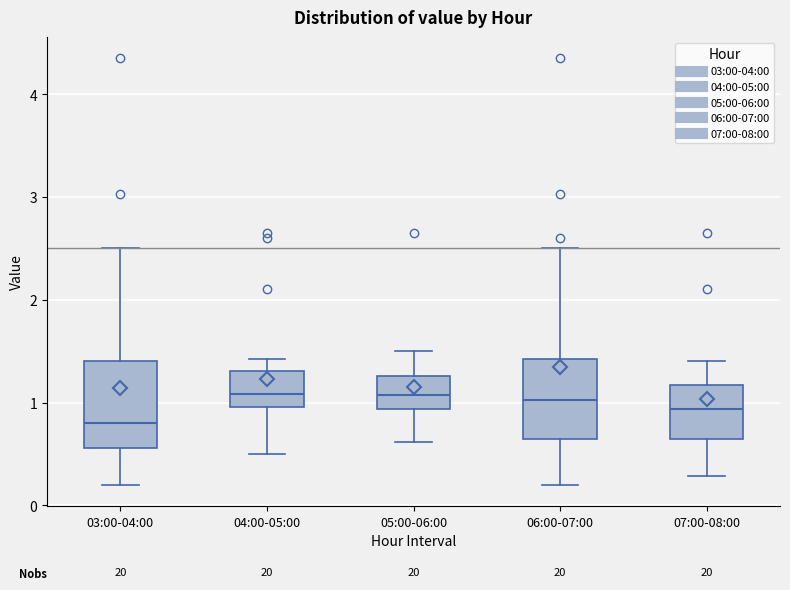

Reading left to right, read every box against the y-axis: the position of its median line, the range the box covers, and the ends of its whiskers. The values are not printed on the chart, so give them approximately, as read against the axis.

03:00-04:00: median 0.8, box 0.6 to 1.4, whiskers 0.2 to 2.5
04:00-05:00: median 1.1, box 1.0 to 1.3, whiskers 0.5 to 1.4
05:00-06:00: median 1.1, box 0.9 to 1.3, whiskers 0.6 to 1.5
06:00-07:00: median 1.0, box 0.6 to 1.4, whiskers 0.2 to 2.5
07:00-08:00: median 0.9, box 0.6 to 1.2, whiskers 0.3 to 1.4